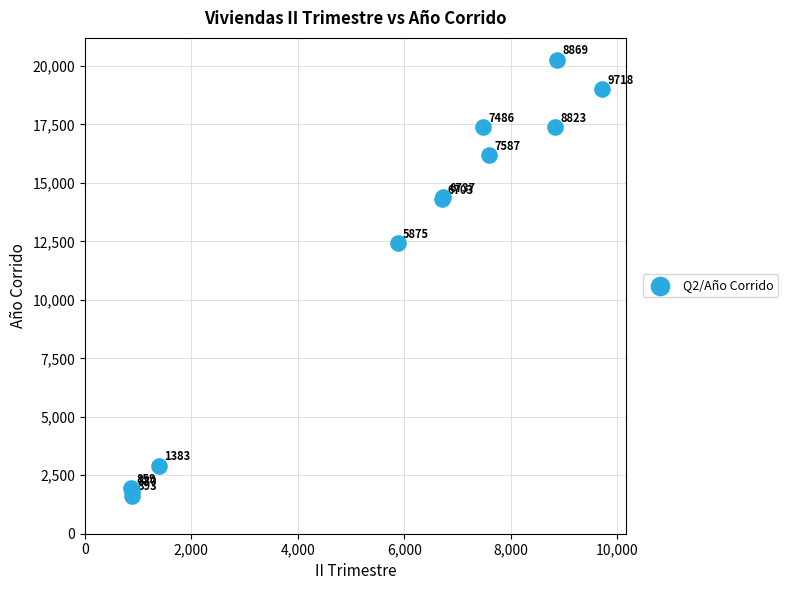

What Y value in the scatter plot is closest to 10950?

12421